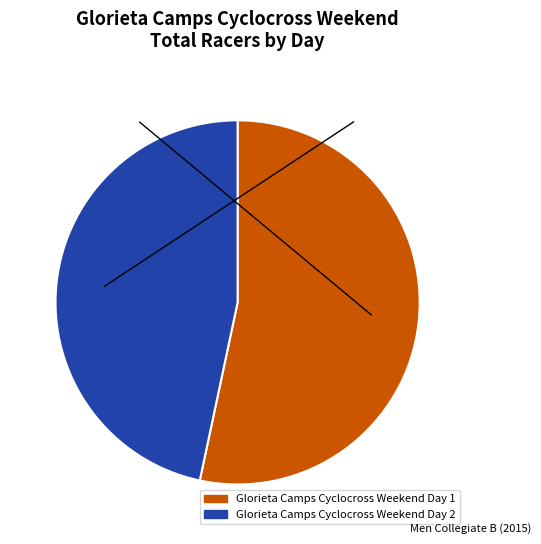

How many slices are in this pie chart?

2